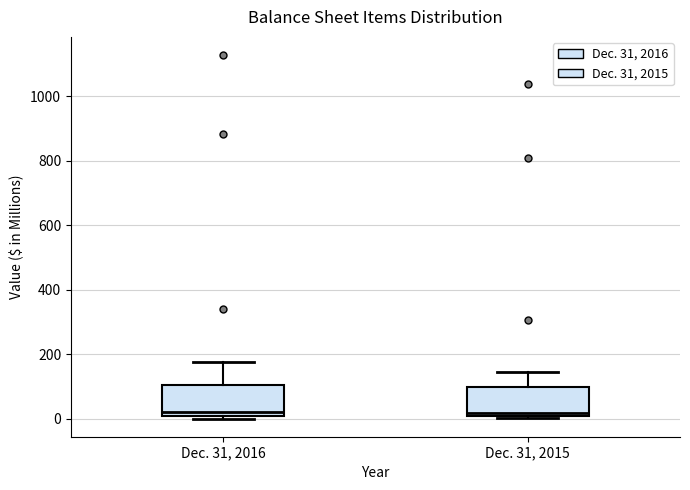

Reading left to right, transcribe this box plot: for each box, give where its median line is, the range the box spans, and where its two whiskers end, as read against the y-axis. The values are not printed on the chart, so give them approximately, as read against the axis.

Dec. 31, 2016: median 20, box 0 to 100, whiskers 0 (just below the box's lower edge) to 180
Dec. 31, 2015: median 20, box 0 to 100, whiskers 0 (just below the box's lower edge) to 140